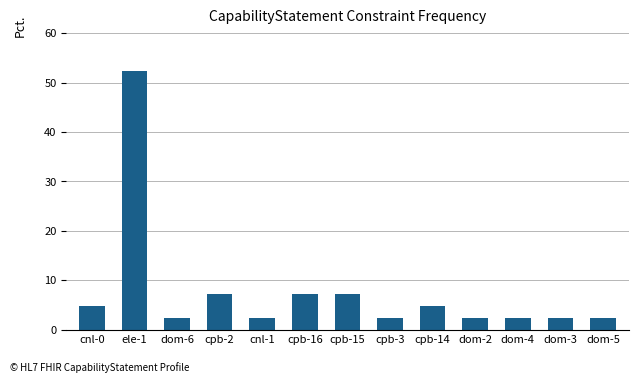

What is the approximate value at cpb-16?

7.1